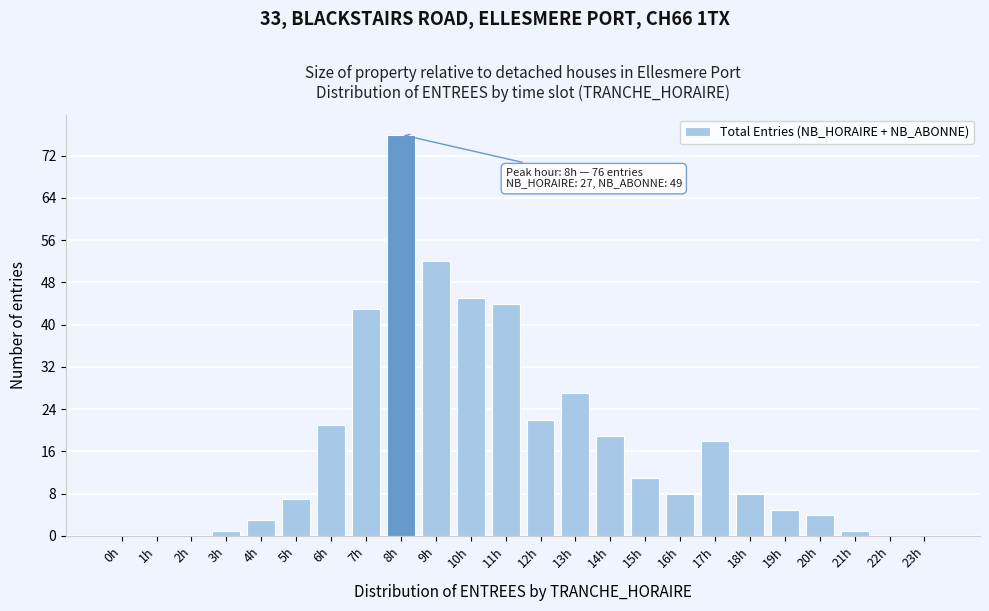

Reading left to right, extract all data points from this chart.

0h=0	1h=0	2h=0	3h=1	4h=3	5h=7	6h=21	7h=43	8h=76	9h=52	10h=45	11h=44	12h=22	13h=27	14h=19	15h=11	16h=8	17h=18	18h=8	19h=5	20h=4	21h=1	22h=0	23h=0